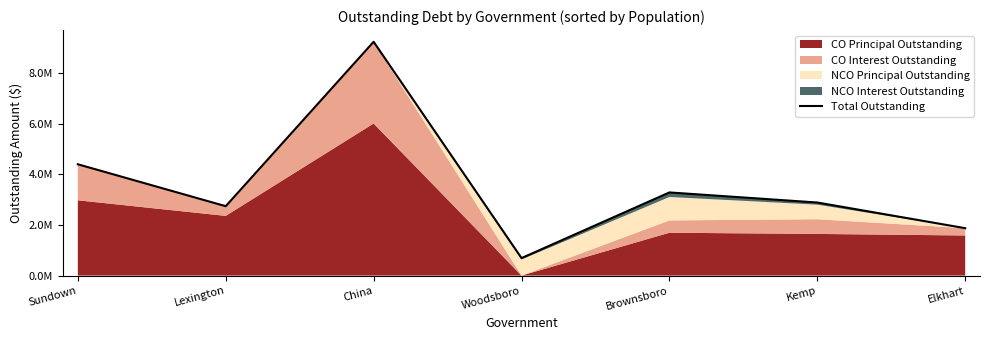

At which label is the value closest to 4957409?

Sundown